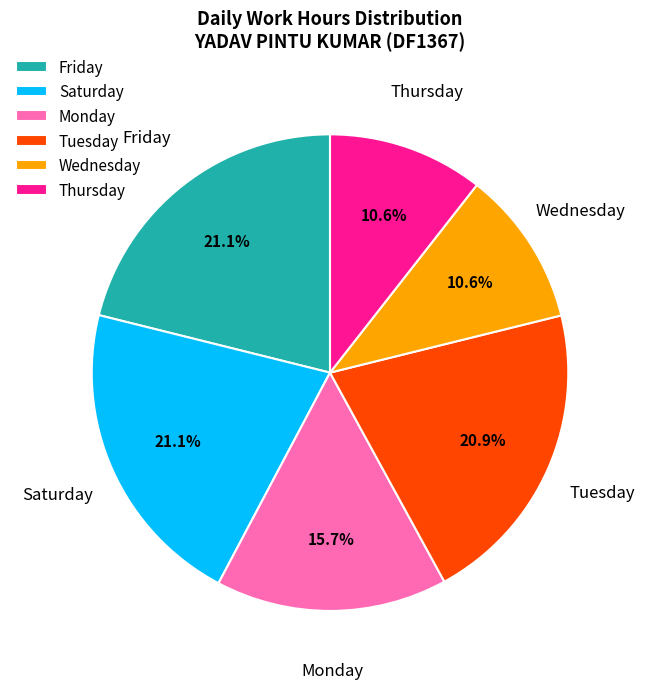

How much of the chart is everything except Thursday?

89.4%